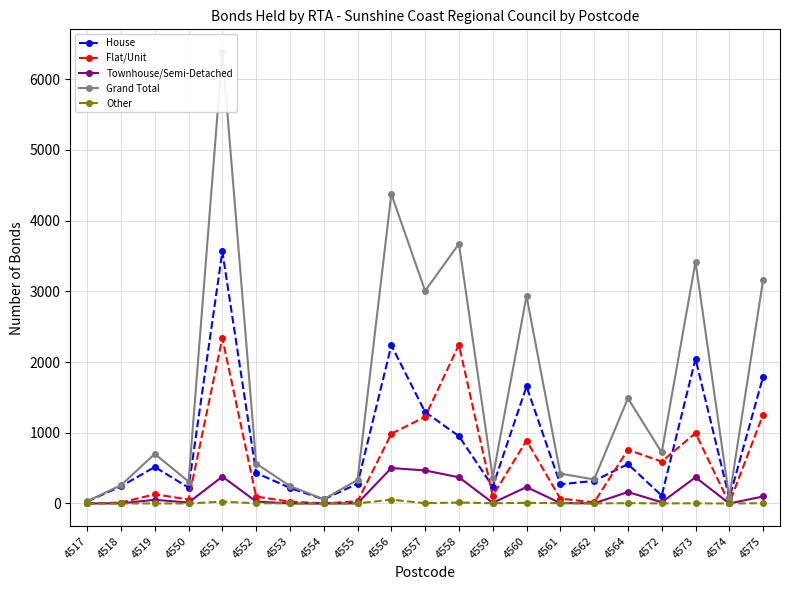

Which series has the largest total across all categories?

Grand Total